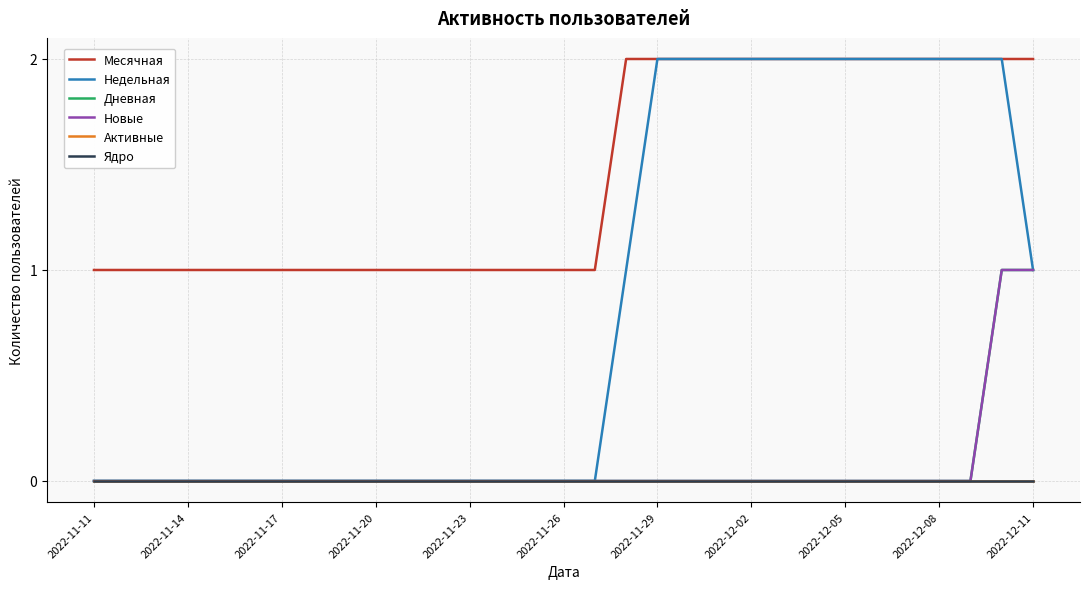

Is this an area chart (filled region under the line)?

No